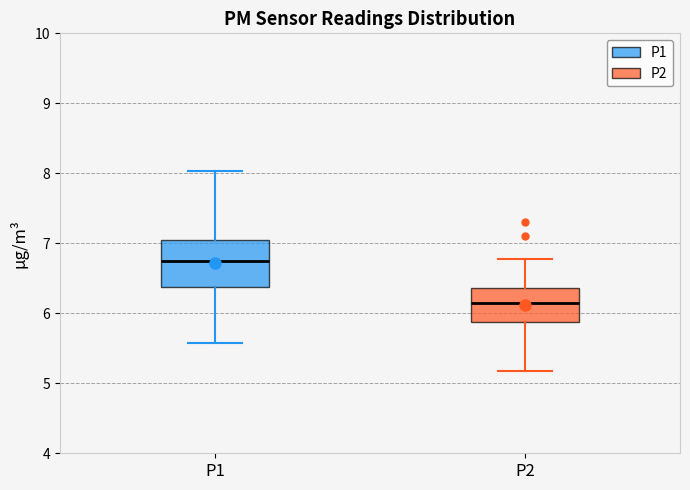

Where does the lower whisker of the box for P1 end on the y-axis? The values are not printed on the chart, so give them approximately, as read against the axis.

5.6